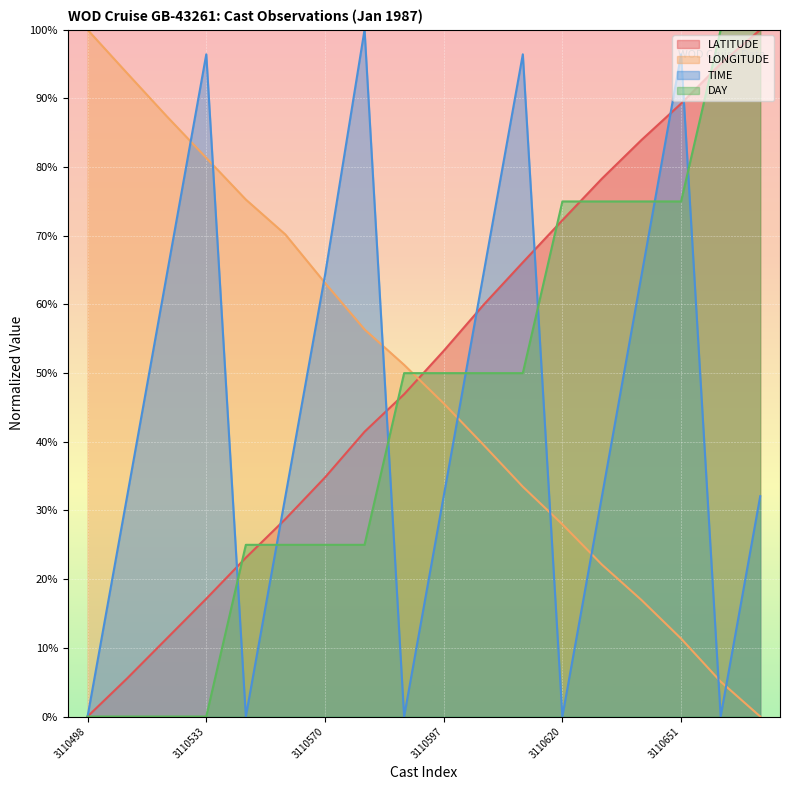

What is the value of the TIME point at the 7th from the left?

64.3